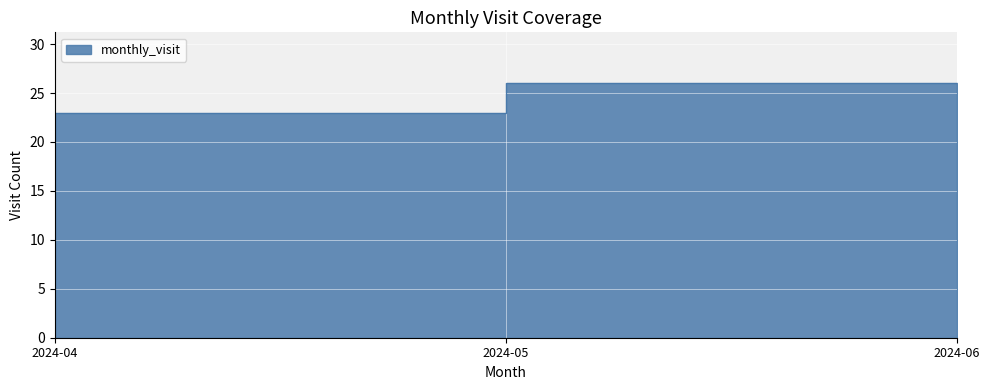

List the labels in order of value, smallest first.

2024-06, 2024-04, 2024-05